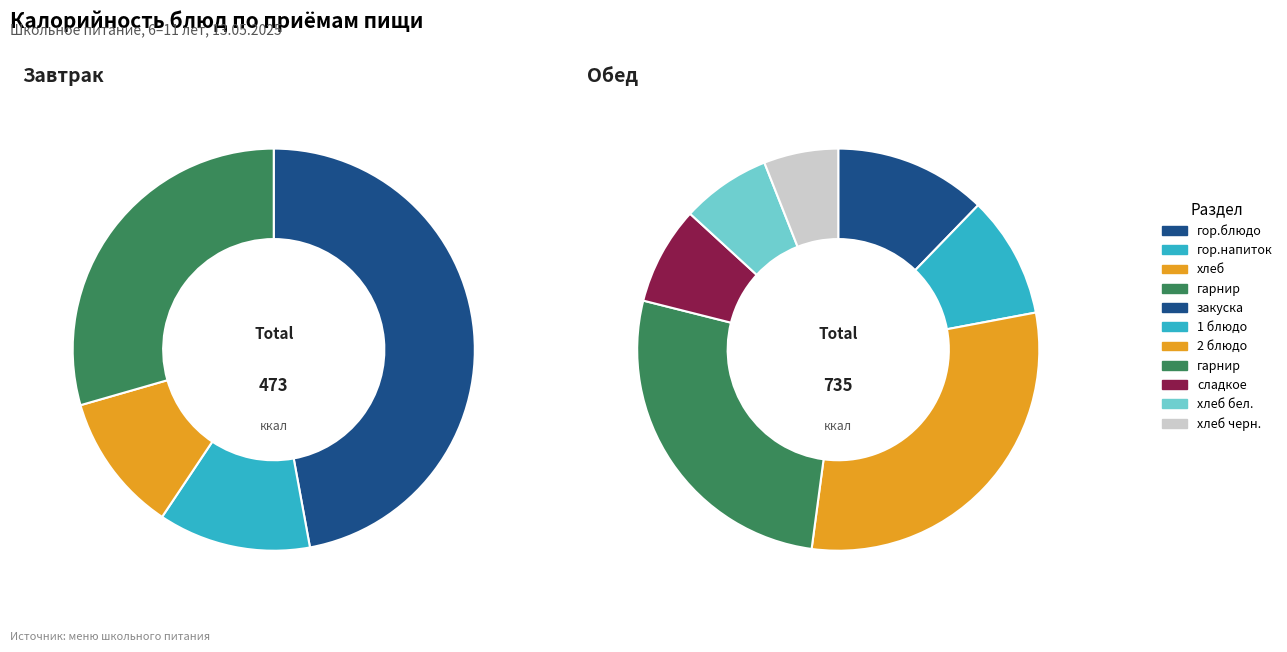

What is the largest slice in the pie chart?

гор.блюдо